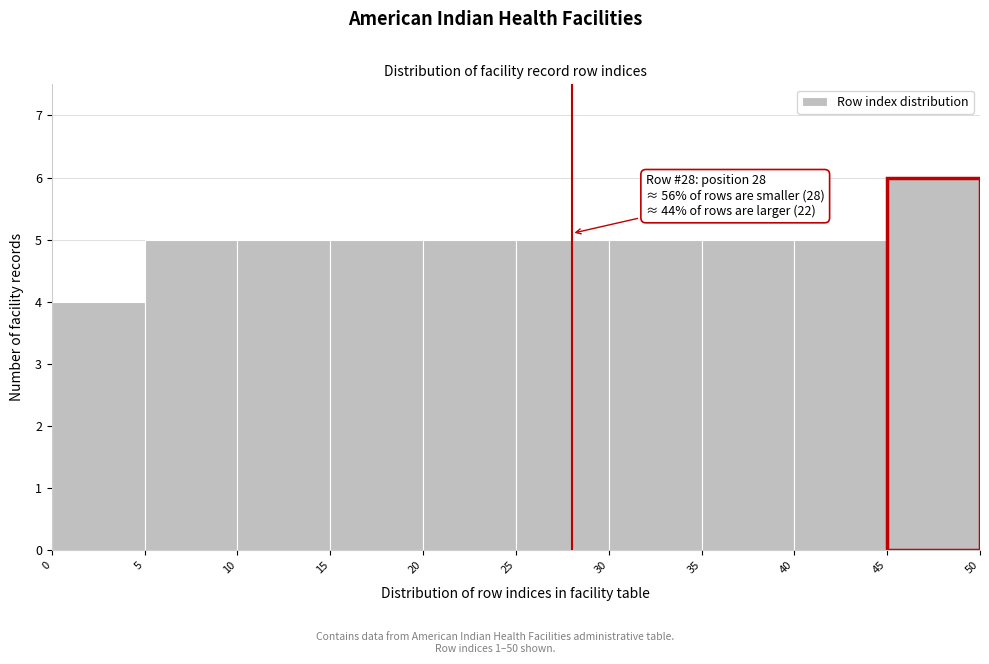

Which range on the x-axis has the tallest bar?

45 to 50